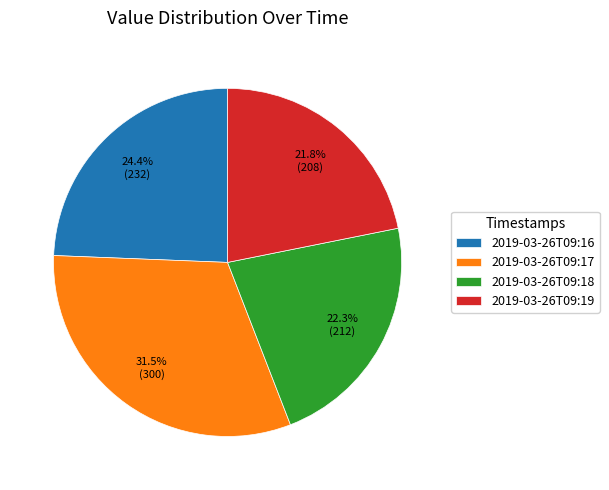

Approximately how many times larger is the value at 2019-03-26T09:17 compared to 2019-03-26T09:18?

1.4